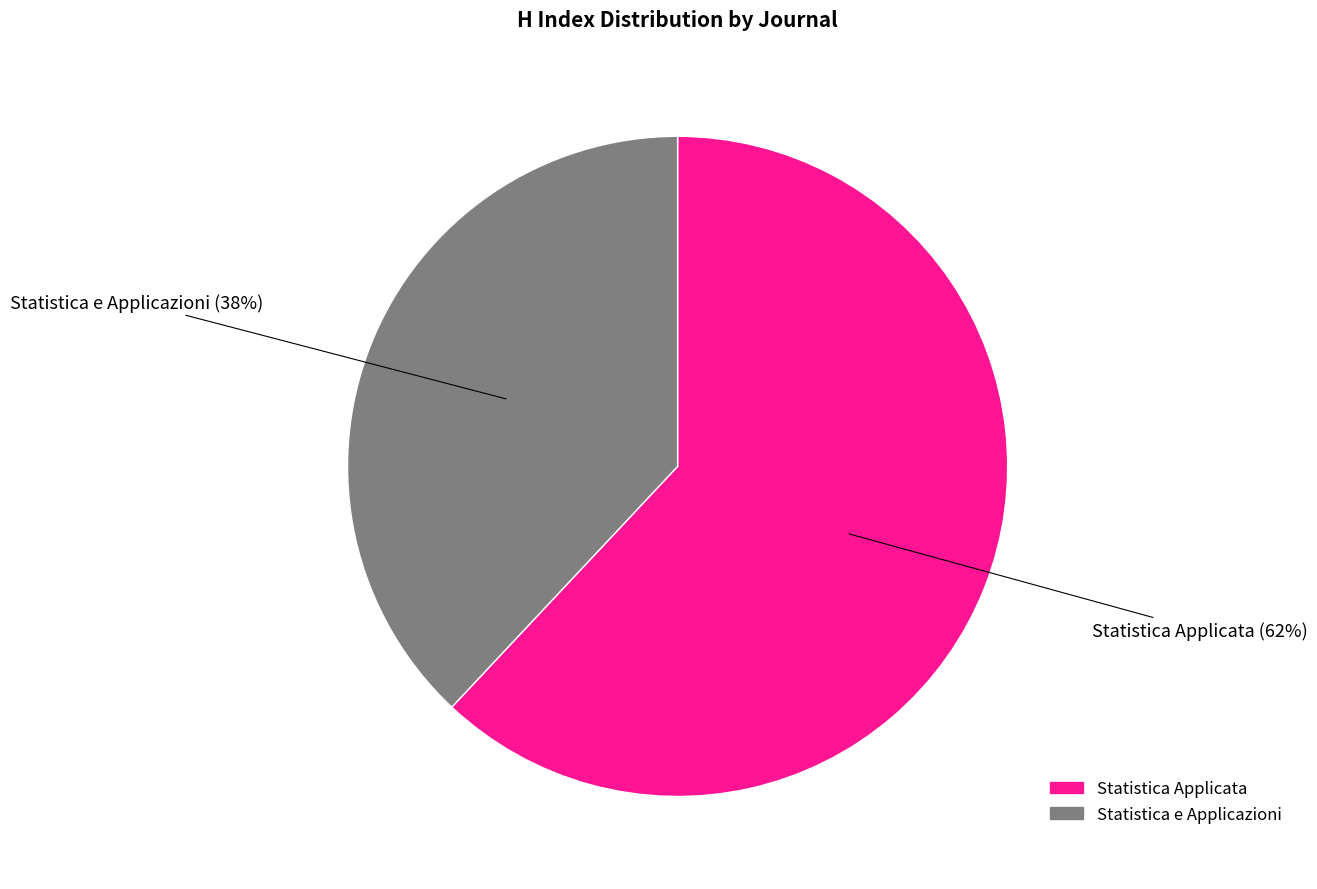

To the nearest percent, what is the difference between the Statistica e Applicazioni and Statistica Applicata slice percentages?

24%